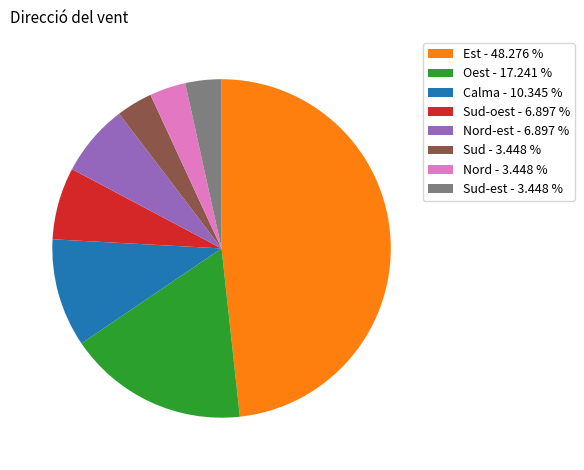

How many slices are in this pie chart?

8